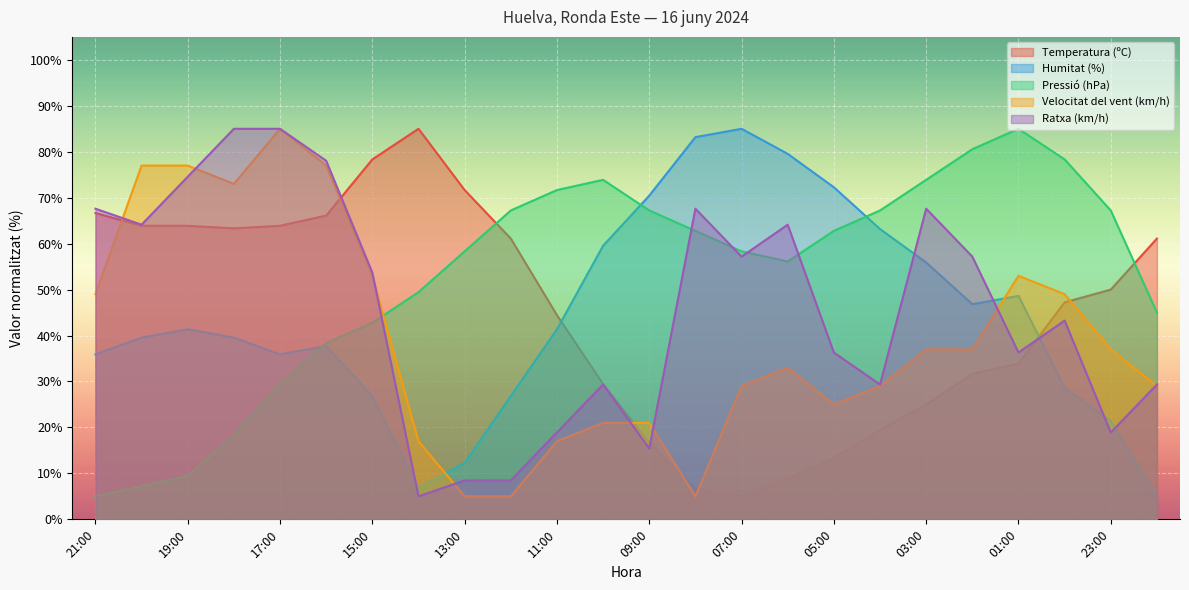

What is the difference between the Pressió (hPa) values at 19:00 and 05:00?

53.3